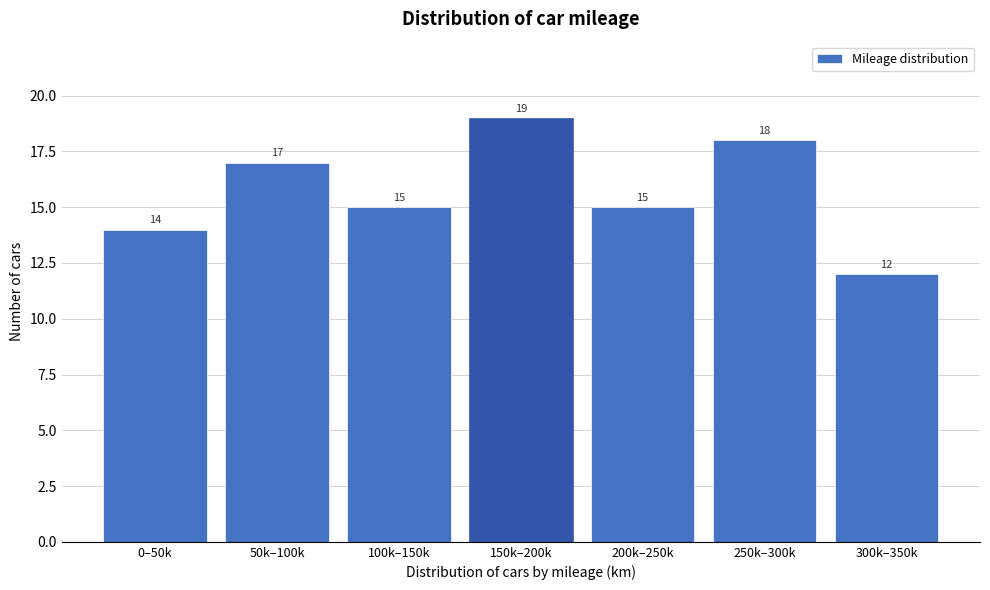

Reading right to left, transcribe all the data shown in this chart.

300k–350k=12	250k–300k=18	200k–250k=15	150k–200k=19	100k–150k=15	50k–100k=17	0–50k=14